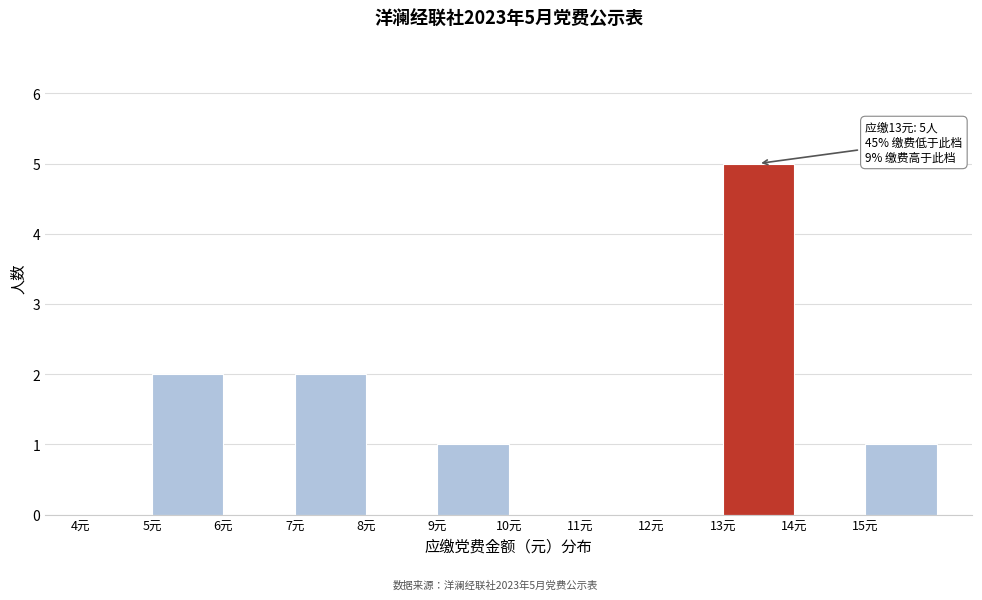

Over which range of the x-axis is the bar tallest?

13 to 14